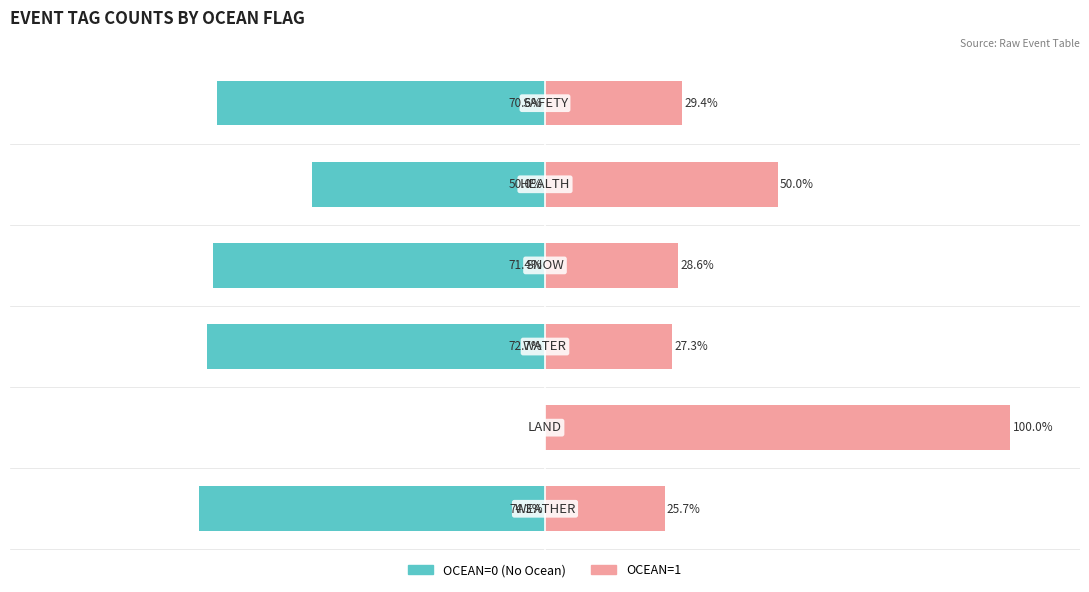

Reading left to right, extract all data points from this chart.

OCEAN=0 (No Ocean): -74.3	0.0	-72.7	-71.4	-50.0	-70.6
OCEAN=1: 25.7	100.0	27.3	28.6	50.0	29.4